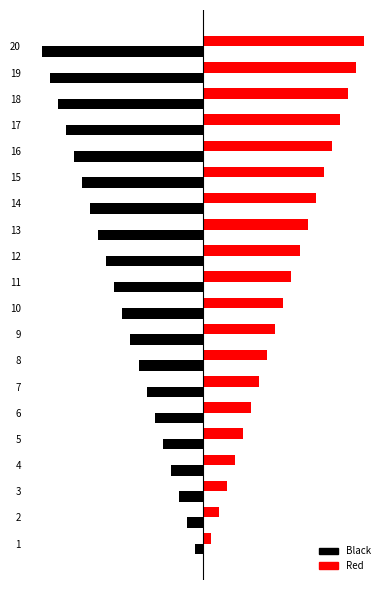

What is the value of the Red bar at the 8th from the left?

8